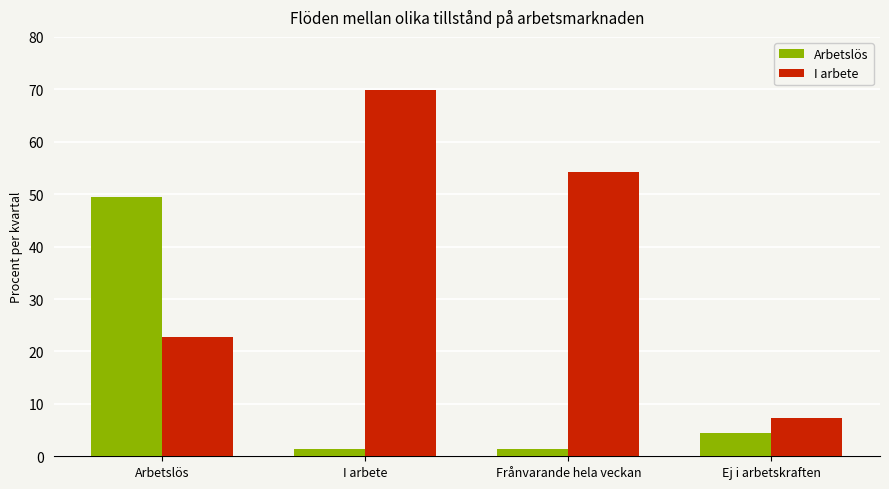

How many bars are there in each group?

2